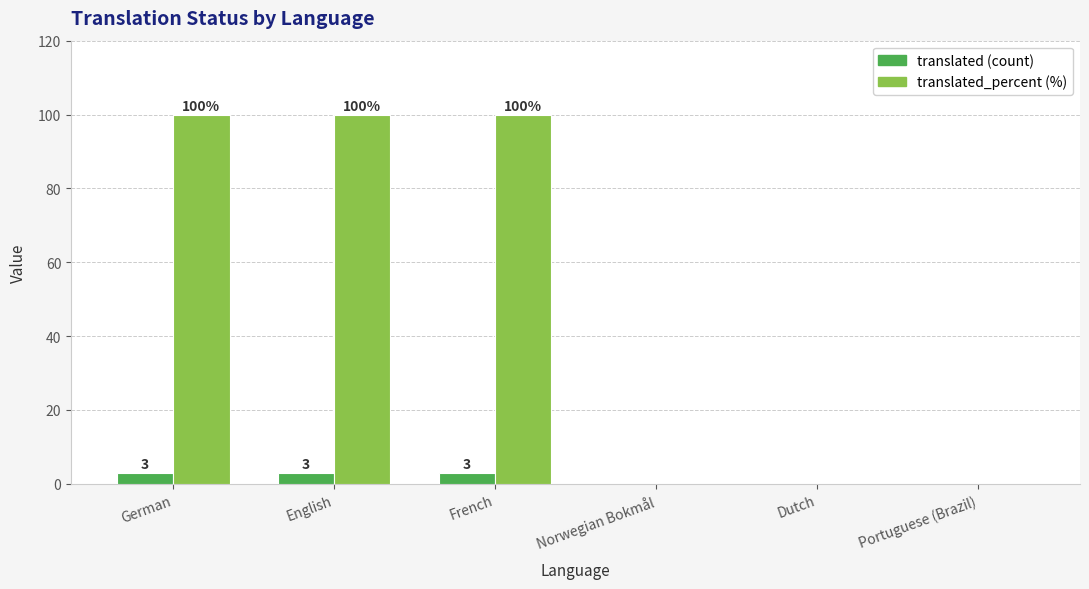

What is the total value across all series at German?

103